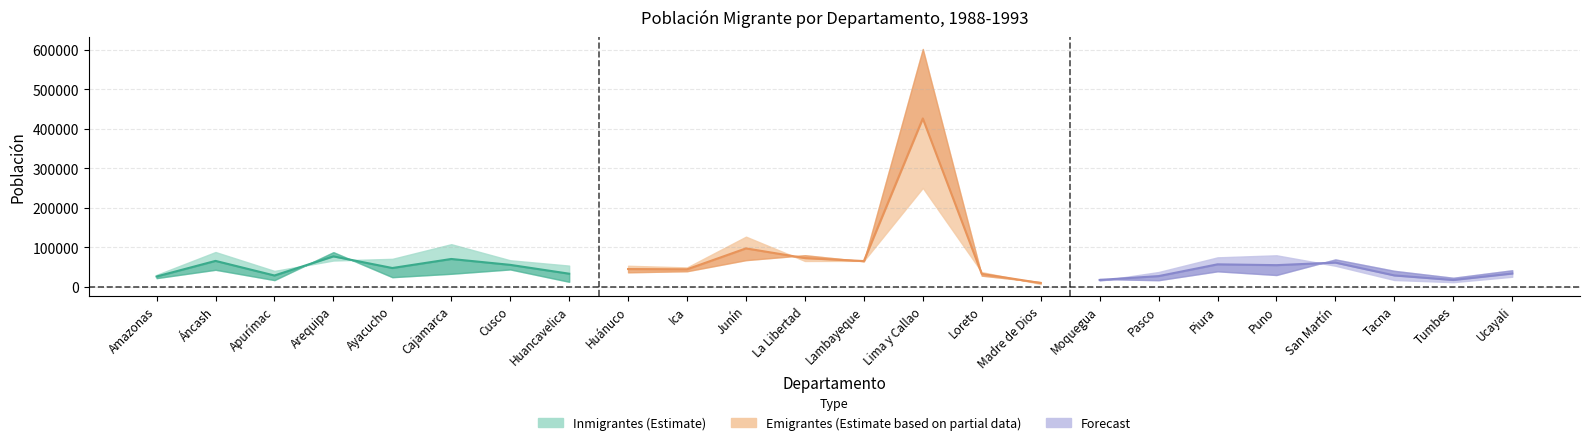

At which label is Emigrantes closest to 129084?

Junín